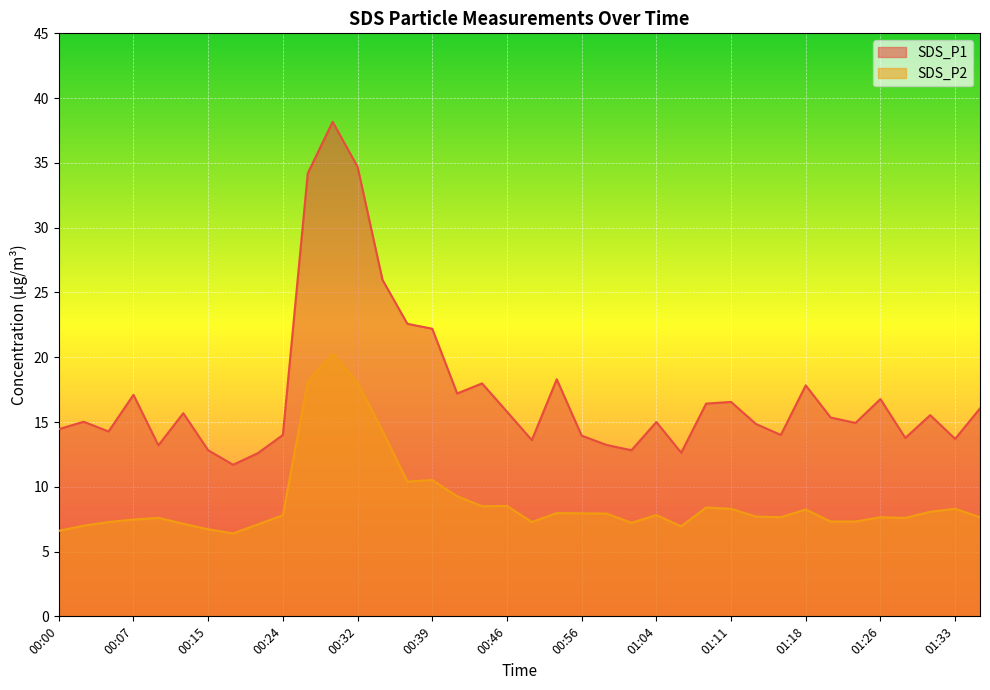

How many data points in SDS_P1 are less than 15?

17